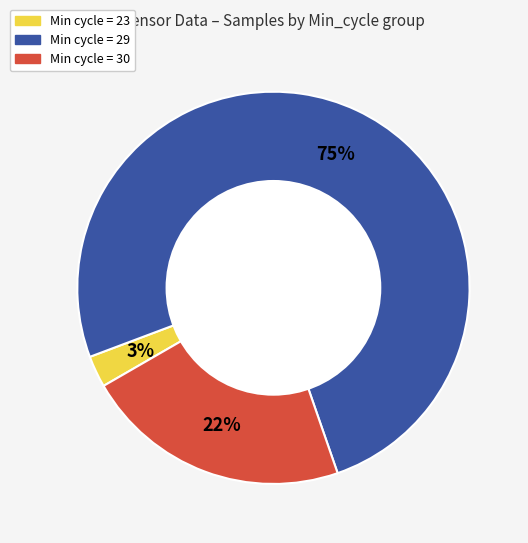

Is there any slice that represents more than half of the pie?

Yes